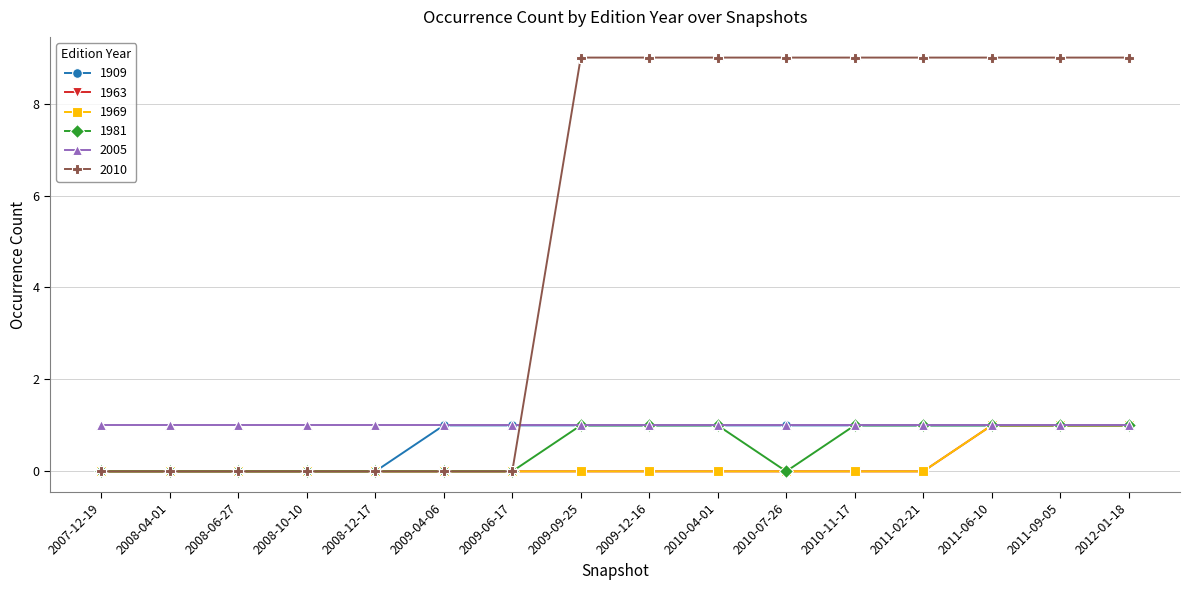

Does the chart have visible grid lines?

Yes